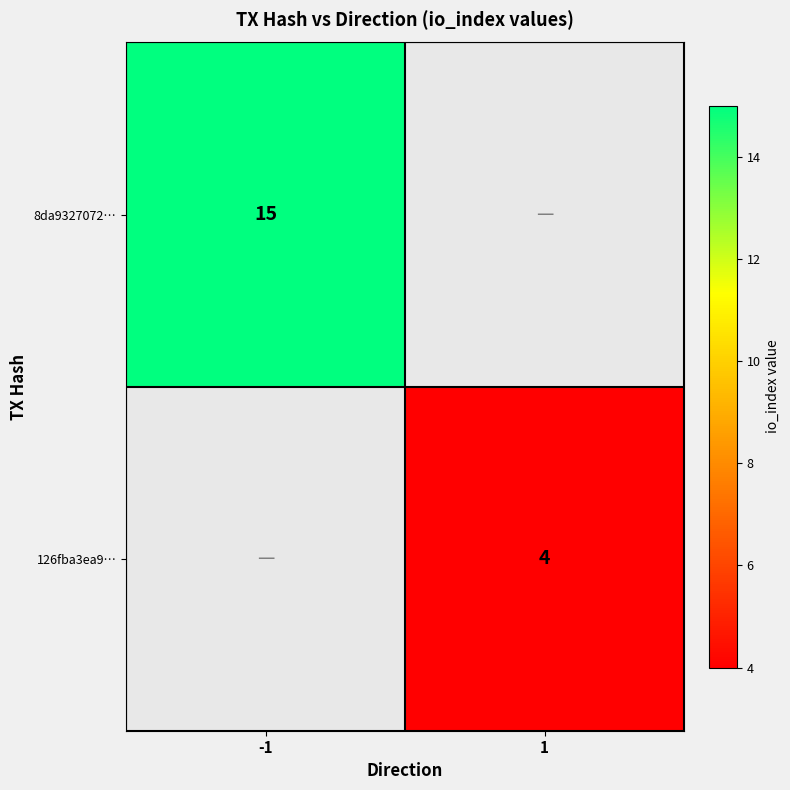

At which category does the chart reach its minimum across all series?

1